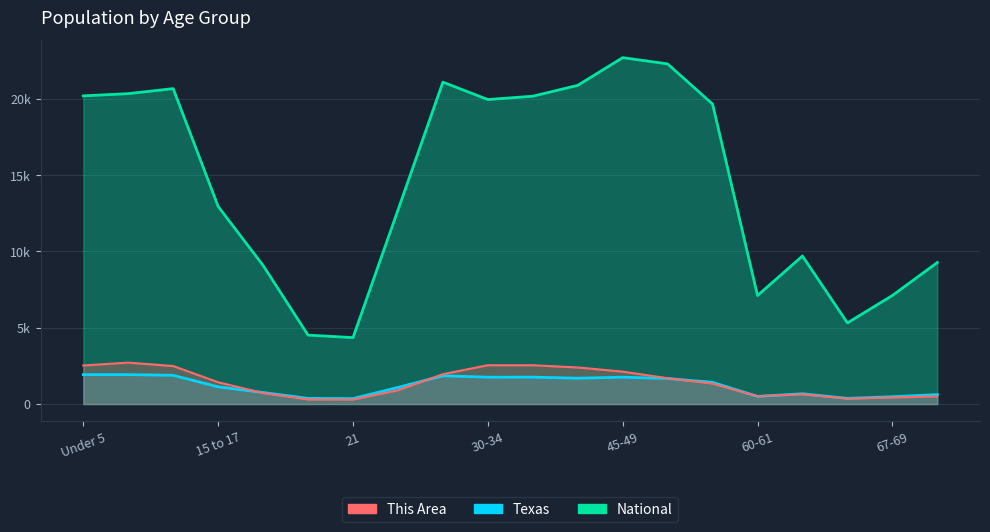

What are all the series names shown in the legend?

This Area, Texas, National